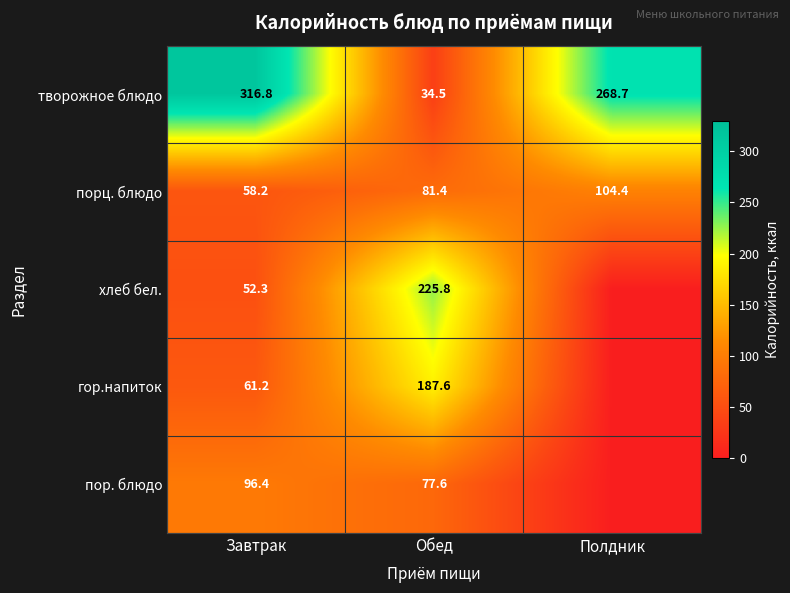

What is the spread (max minus min) of values at Завтрак?

264.5